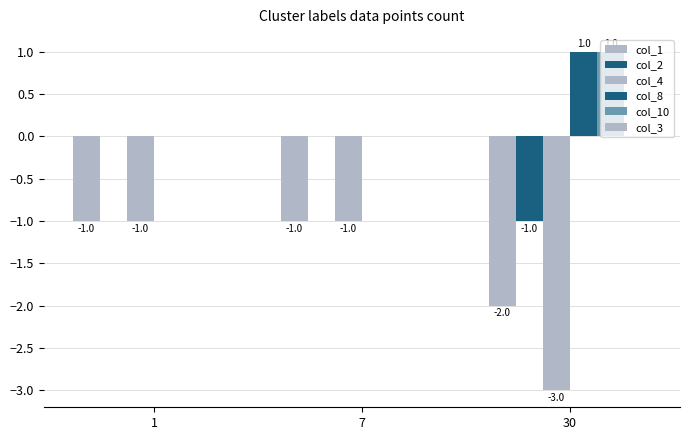

How many series are shown in this chart?

5